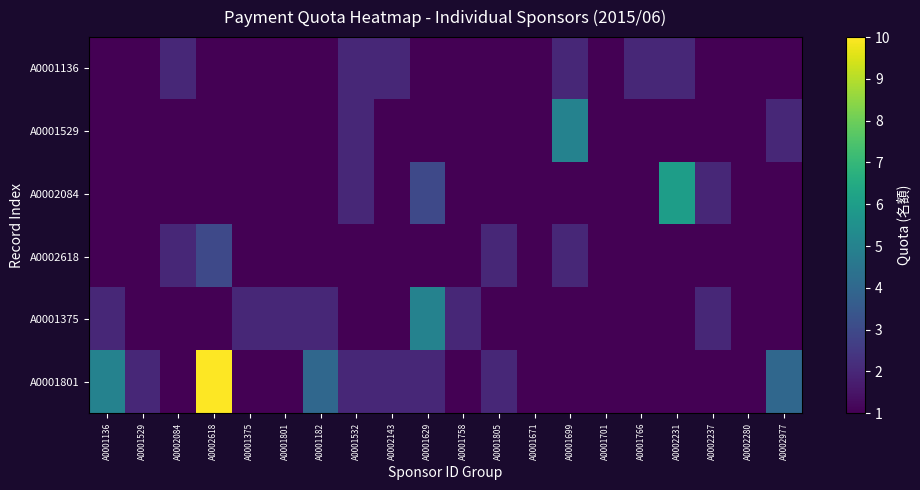

Reading left to right, what are all the values shown in this chart?

A0001136: A0001136=1	A0001529=1	A0002084=2	A0002618=1	A0001375=1	A0001801=1	A0001182=1	A0001532=2	A0002143=2	A0001629=1	A0001758=1	A0001805=1	A0001671=1	A0001699=2	A0001701=1	A0001766=2	A0002231=2	A0002237=1	A0002280=1	A0002977=1
A0001529: A0001136=1	A0001529=1	A0002084=1	A0002618=1	A0001375=1	A0001801=1	A0001182=1	A0001532=2	A0002143=1	A0001629=1	A0001758=1	A0001805=1	A0001671=1	A0001699=5	A0001701=1	A0001766=1	A0002231=1	A0002237=1	A0002280=1	A0002977=2
A0002084: A0001136=1	A0001529=1	A0002084=1	A0002618=1	A0001375=1	A0001801=1	A0001182=1	A0001532=2	A0002143=1	A0001629=3	A0001758=1	A0001805=1	A0001671=1	A0001699=1	A0001701=1	A0001766=1	A0002231=6	A0002237=2	A0002280=1	A0002977=1
A0002618: A0001136=1	A0001529=1	A0002084=2	A0002618=3	A0001375=1	A0001801=1	A0001182=1	A0001532=1	A0002143=1	A0001629=1	A0001758=1	A0001805=2	A0001671=1	A0001699=2	A0001701=1	A0001766=1	A0002231=1	A0002237=1	A0002280=1	A0002977=1
A0001375: A0001136=2	A0001529=1	A0002084=1	A0002618=1	A0001375=2	A0001801=2	A0001182=2	A0001532=1	A0002143=1	A0001629=5	A0001758=2	A0001805=1	A0001671=1	A0001699=1	A0001701=1	A0001766=1	A0002231=1	A0002237=2	A0002280=1	A0002977=1
A0001801: A0001136=5	A0001529=2	A0002084=1	A0002618=10	A0001375=1	A0001801=1	A0001182=4	A0001532=2	A0002143=2	A0001629=2	A0001758=1	A0001805=2	A0001671=1	A0001699=1	A0001701=1	A0001766=1	A0002231=1	A0002237=1	A0002280=1	A0002977=4